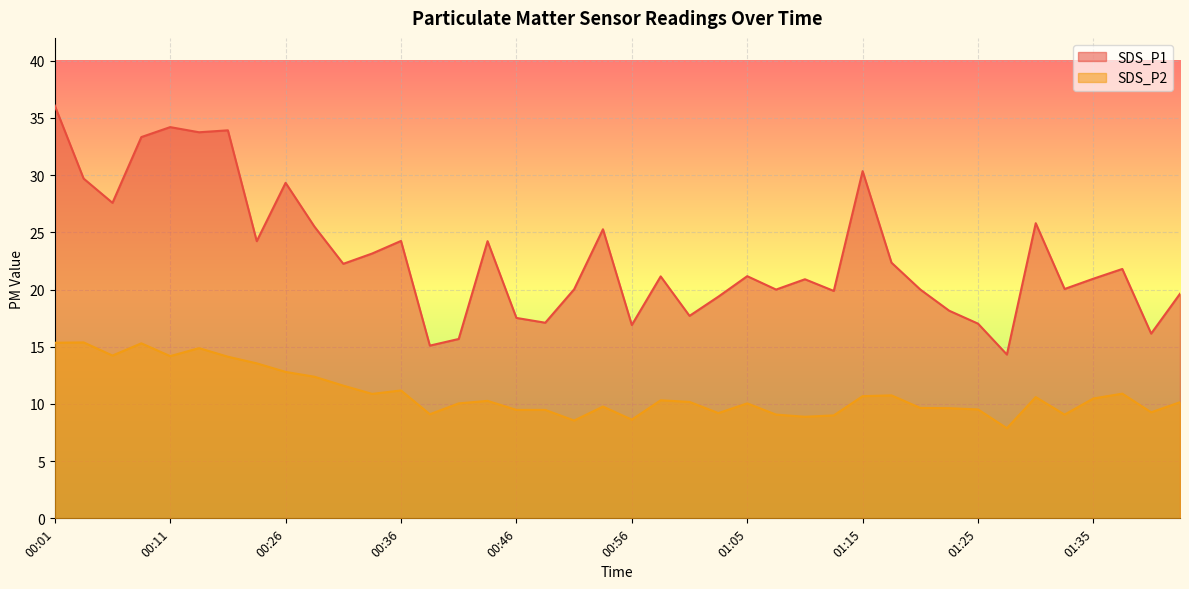

Which series has the largest range (max minus min)?

SDS_P1